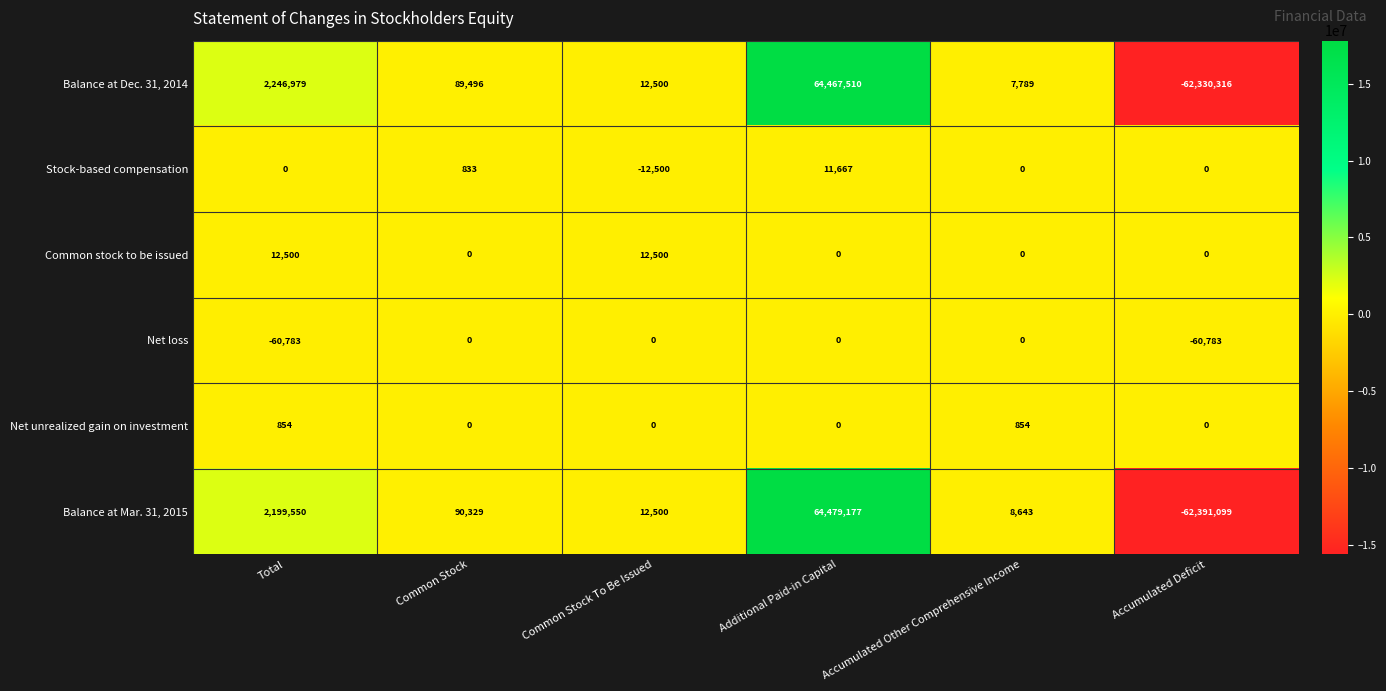

True or false: Net loss has a value of 0 at Common Stock To Be Issued.

True